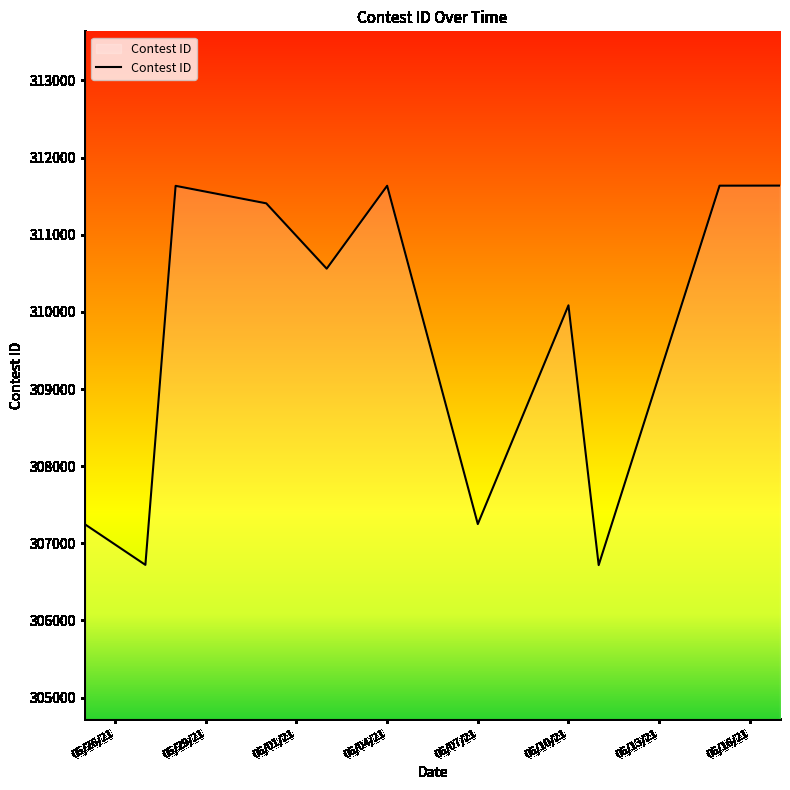

What is the difference between the maximum and minimum values?

4920